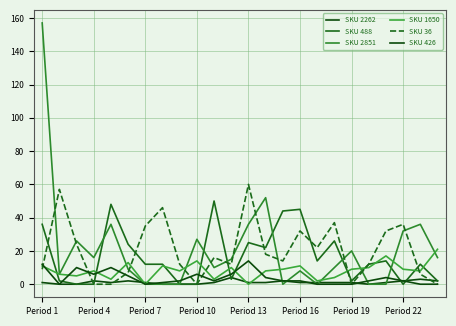

How many lines are shown in the chart?

6